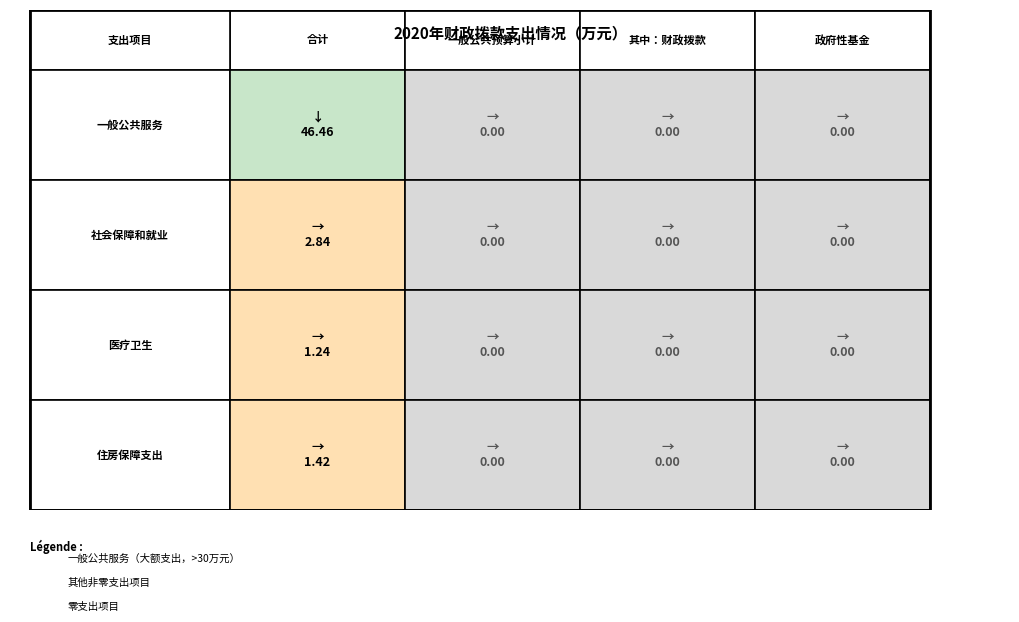

How many data points in 社会保障和就业 are above 0?

1